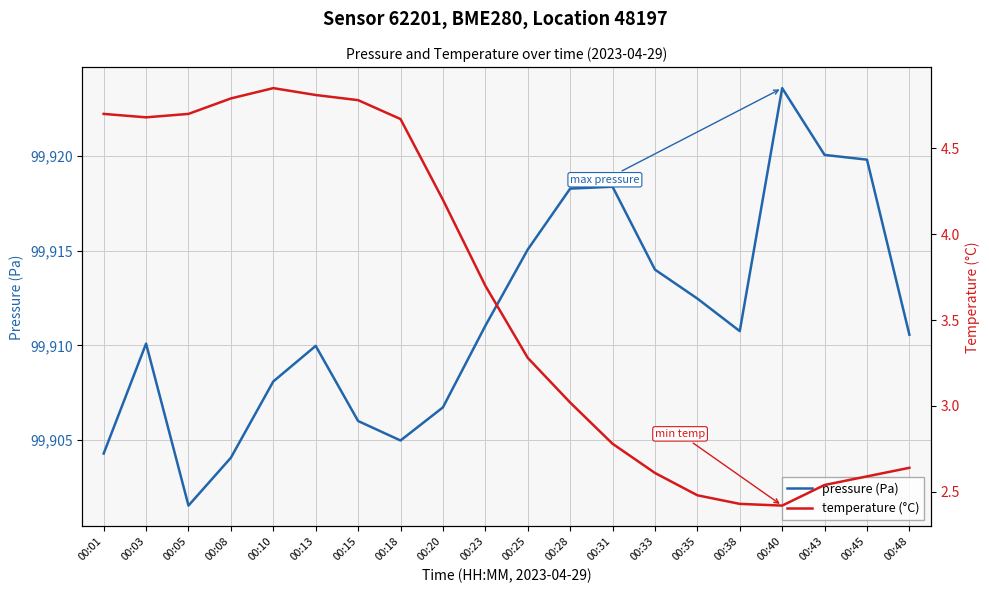

What is the lowest value of the pressure (Pa) series?

99901.5